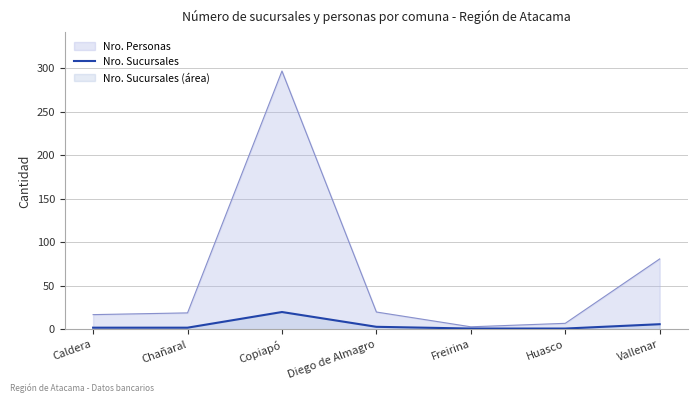

How many lines are shown in the chart?

2